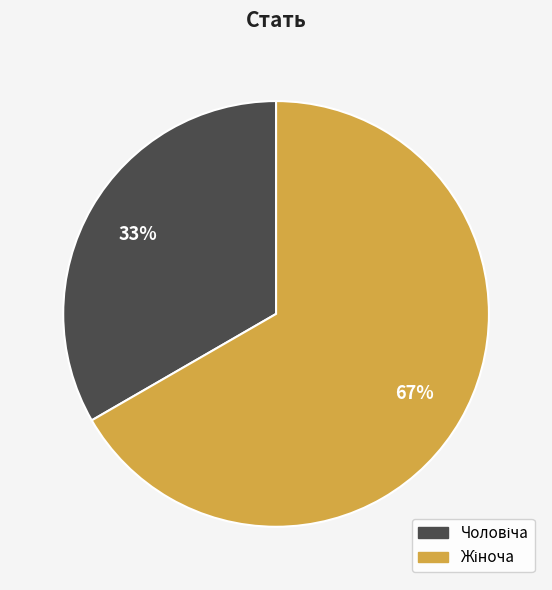

Is there a majority slice in this chart?

Yes